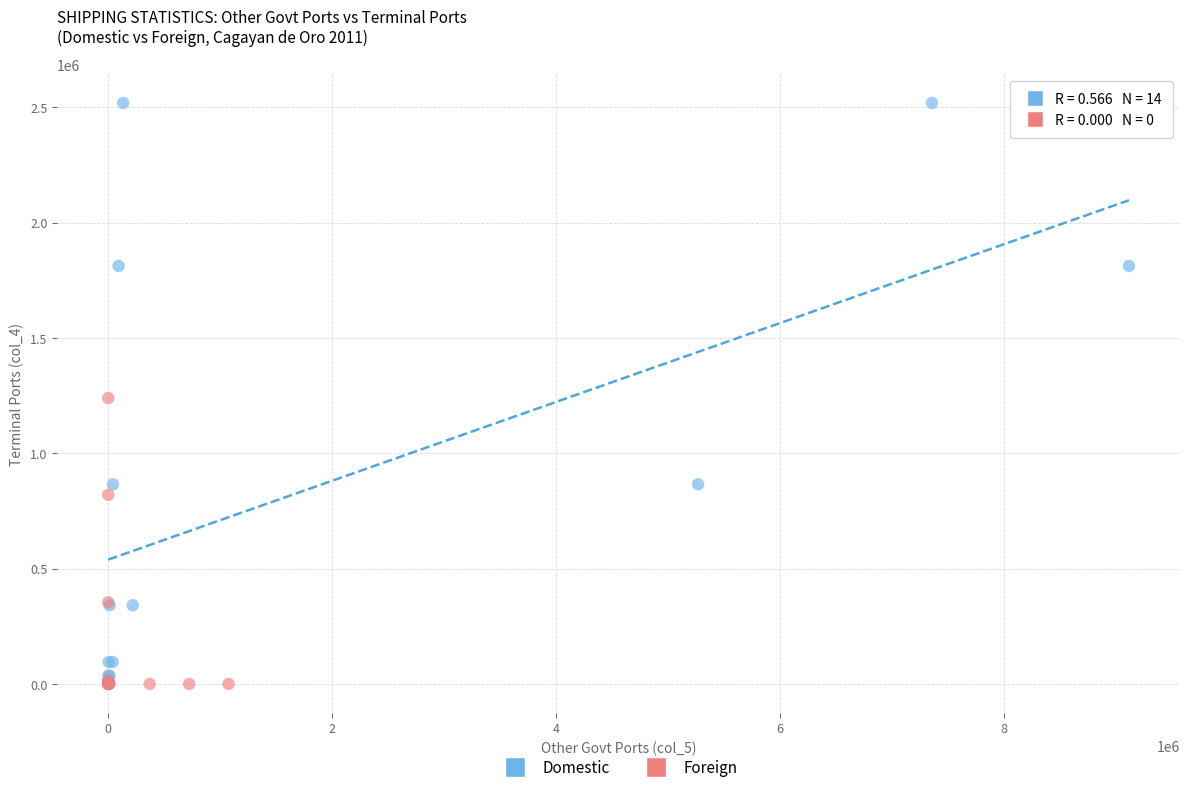

Which series has the largest Y range (max minus min)?

Domestic